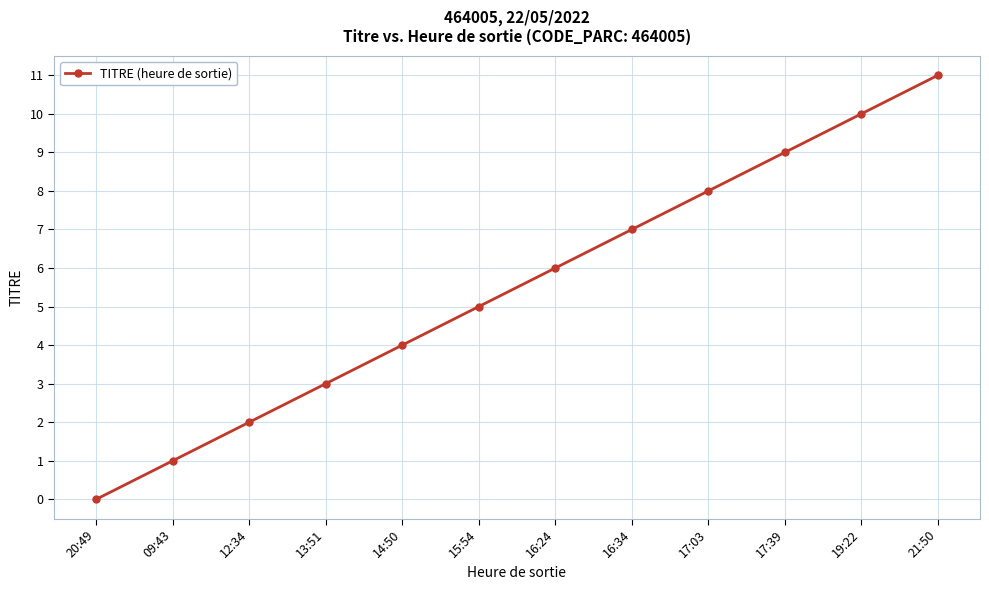

The value at 19:22 is 10. True or false?

True